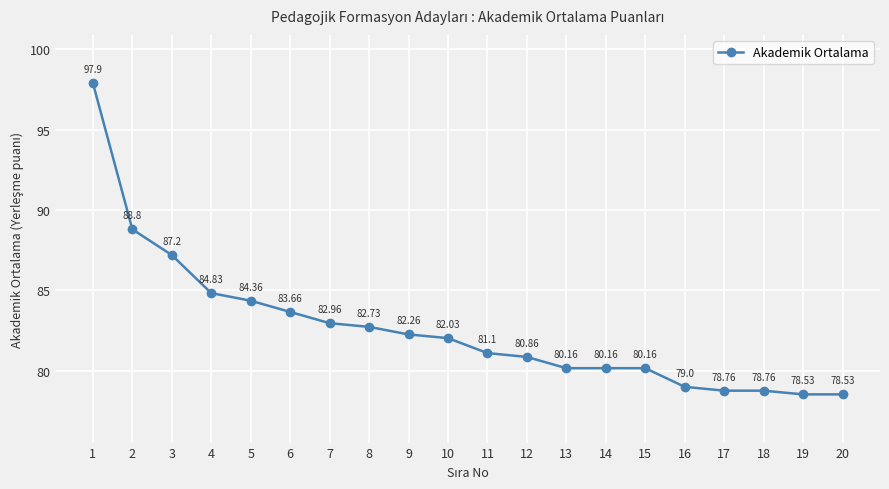

Is it true that the value at 9 is 82.3?

True